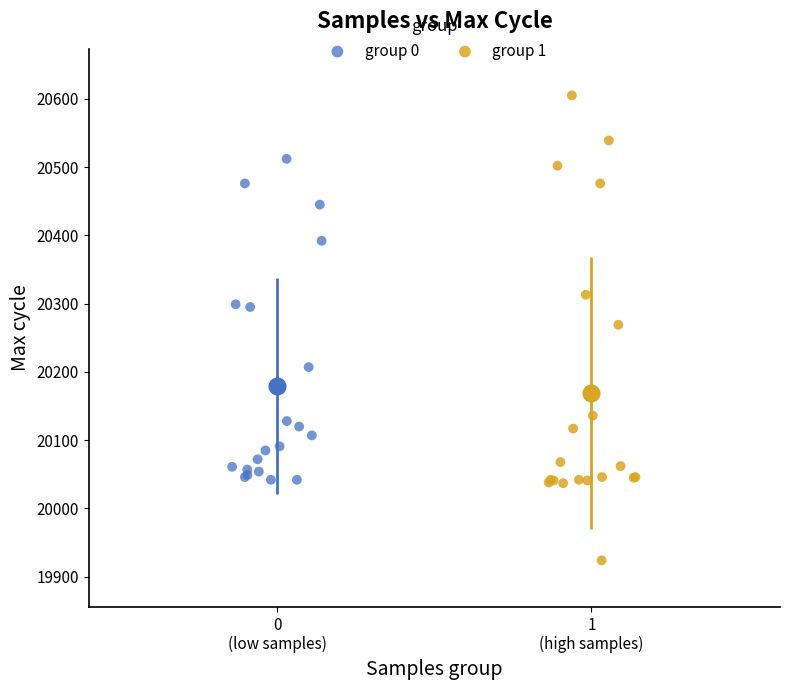

Which series has the largest Y range (max minus min)?

group 1